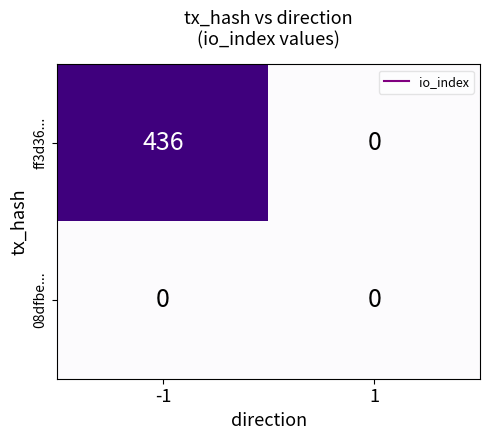

What is the difference between the maximum and minimum values in the ff3d36... series?

436